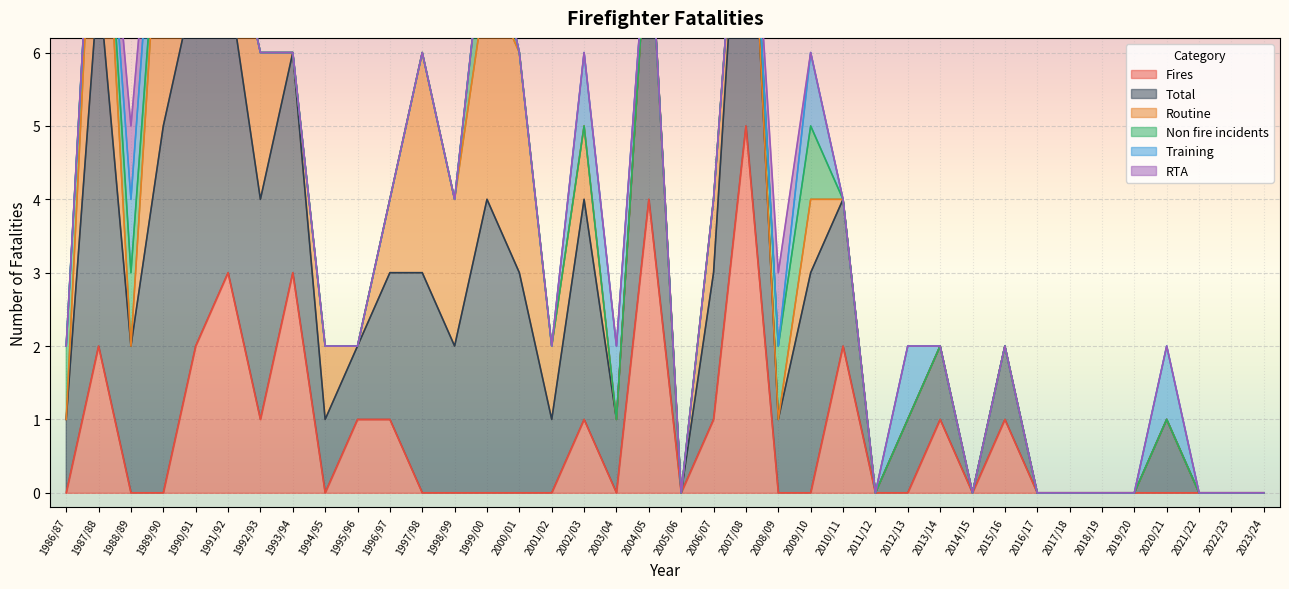

Is it true that Fires equals 0 at 2018/19?

True